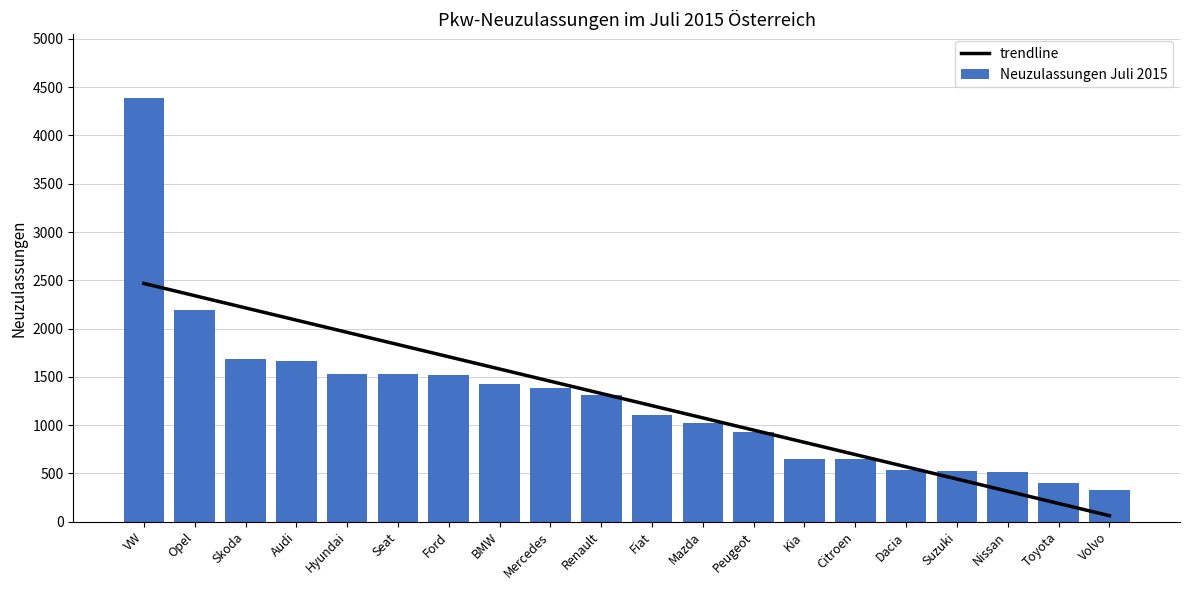

Count the number of categories in the chart.

20